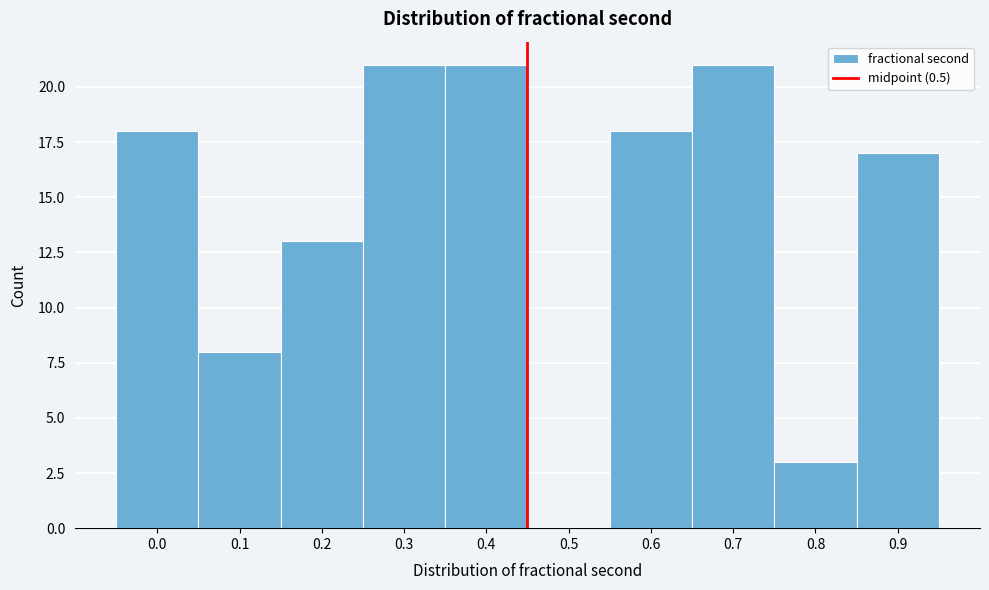

Reading left to right, transcribe all the data shown in this chart.

0.0=18	0.1=8	0.2=13	0.3=21	0.4=21	0.5=0	0.6=18	0.7=21	0.8=3	0.9=17